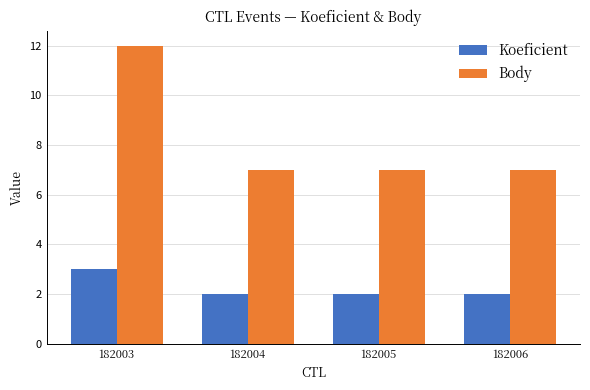

The Koeficient series shows 3 at 182006. True or false?

False